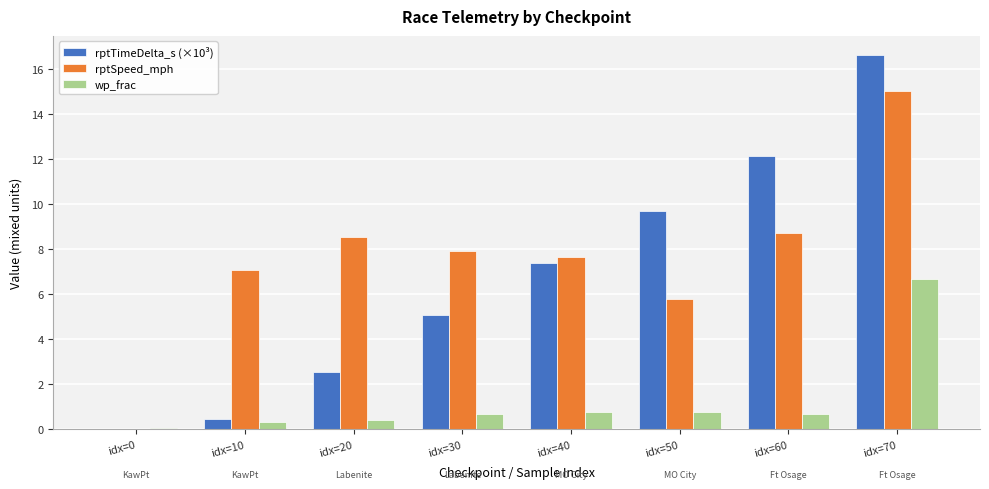

What is the approximate value of wp_frac at idx=60?

0.7